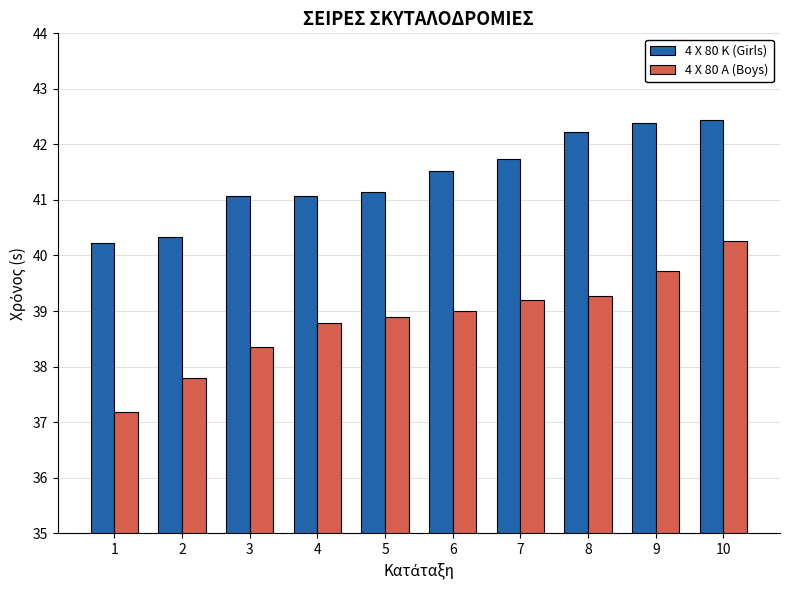

Which series has the widest spread of values?

4 X 80 A (Boys)